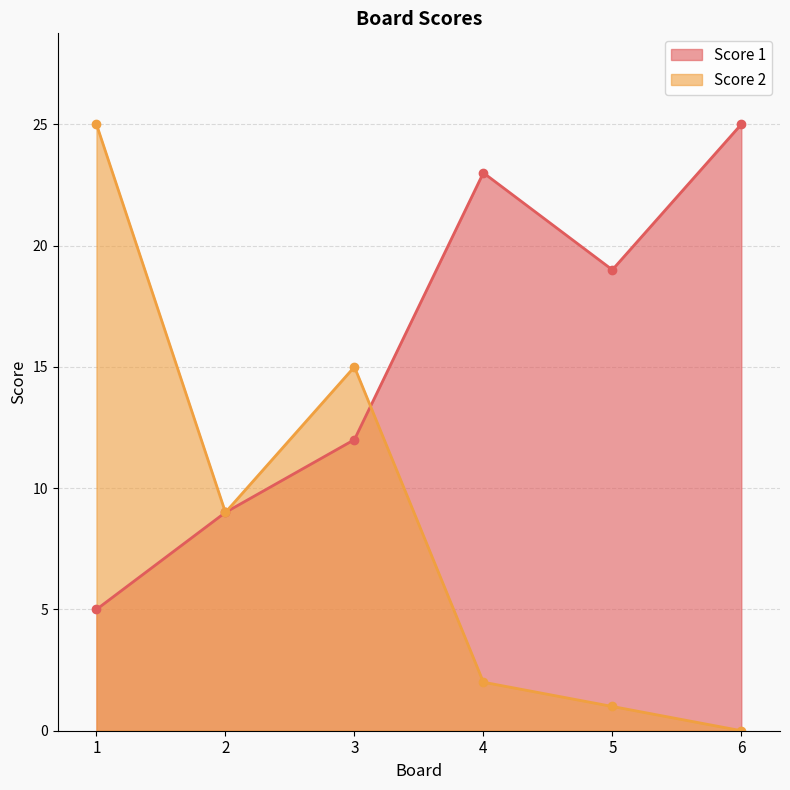

How many series are shown in this chart?

2